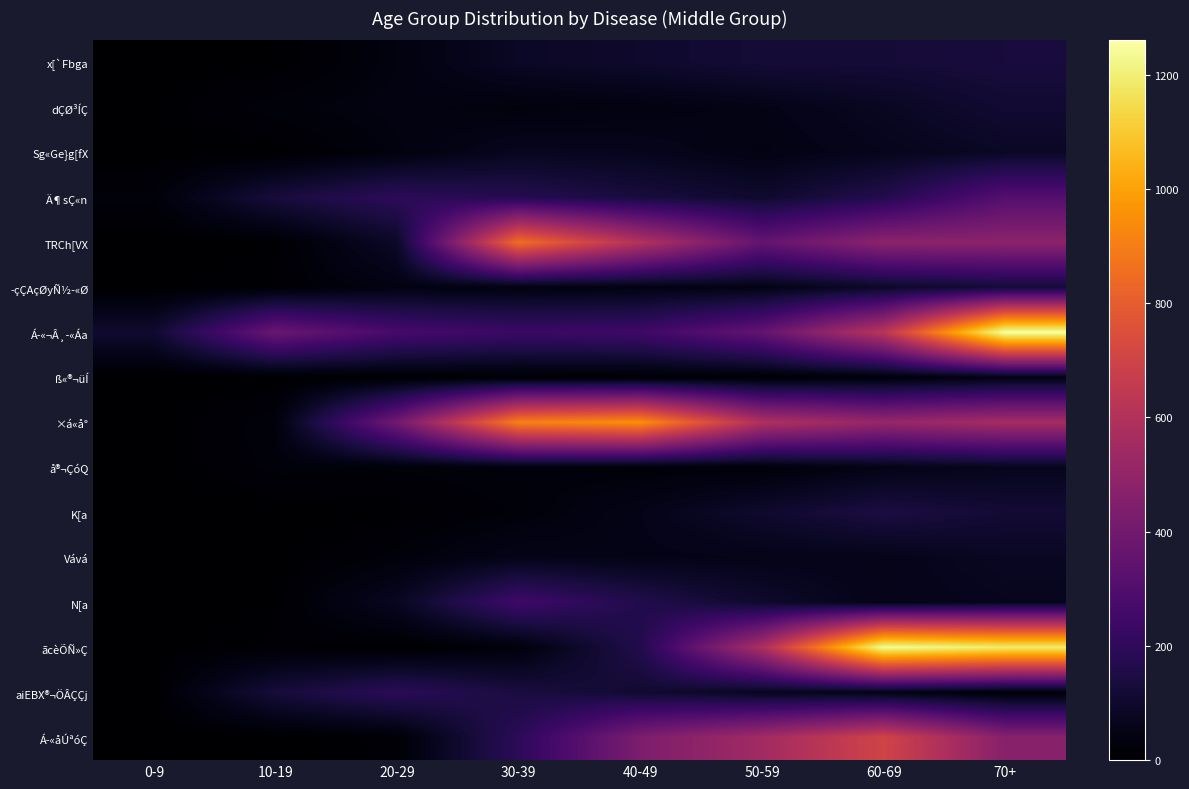

Which series has the largest total across all categories?

×á«å°